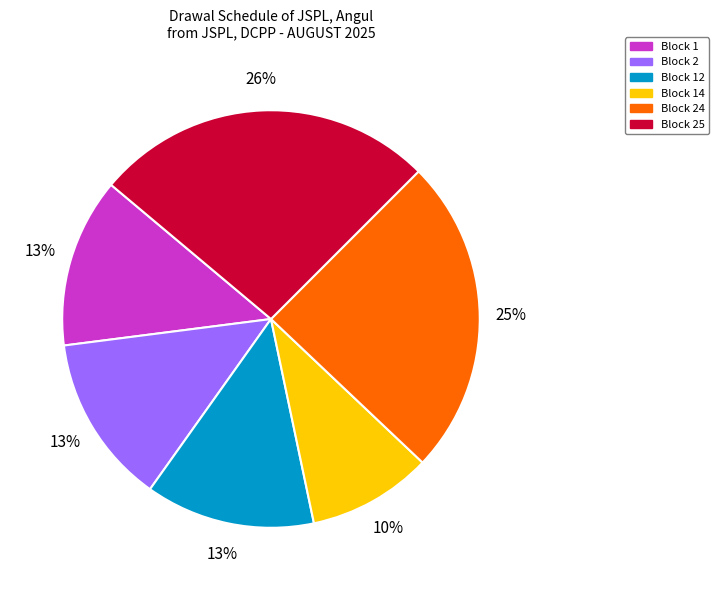

How many segments does this pie chart have?

6